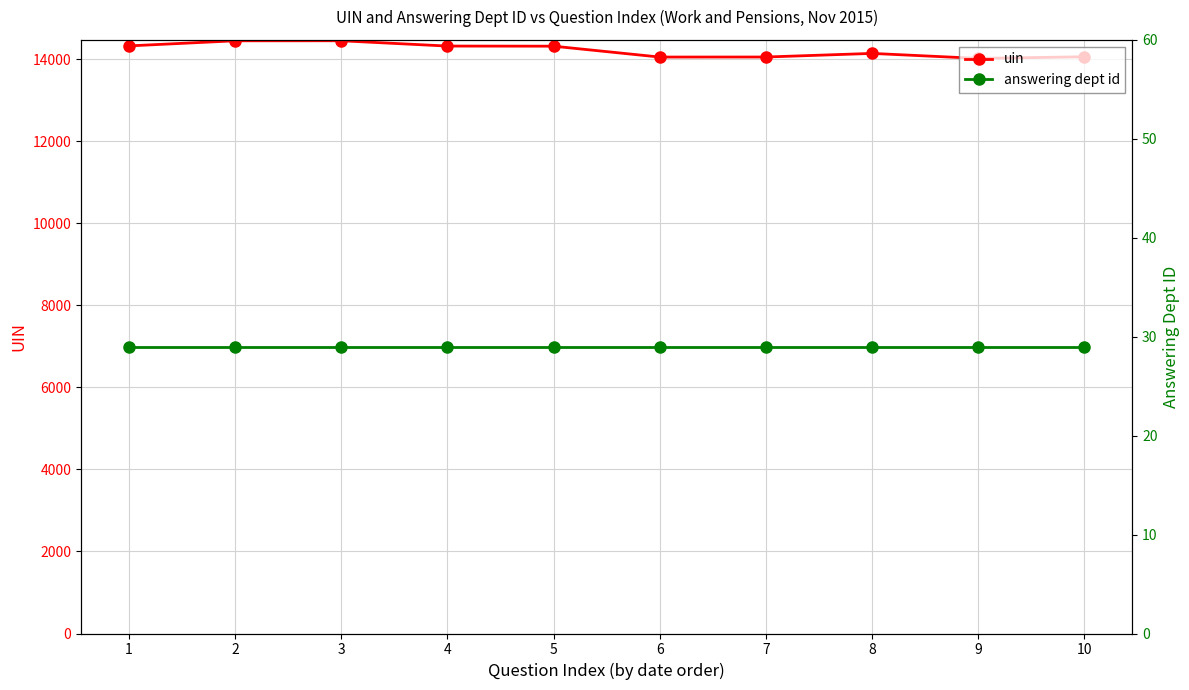

At which label is uin closest to 14230?

5